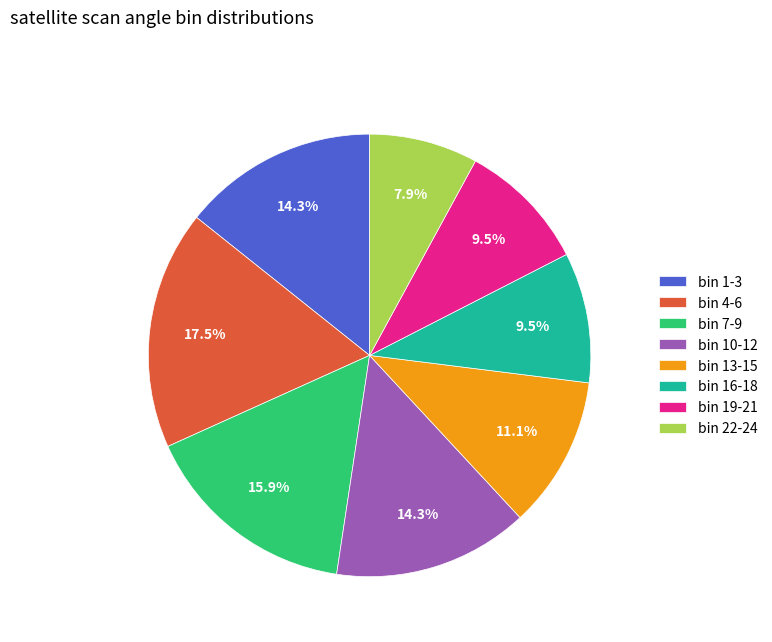

Count the number of slices in the pie.

8